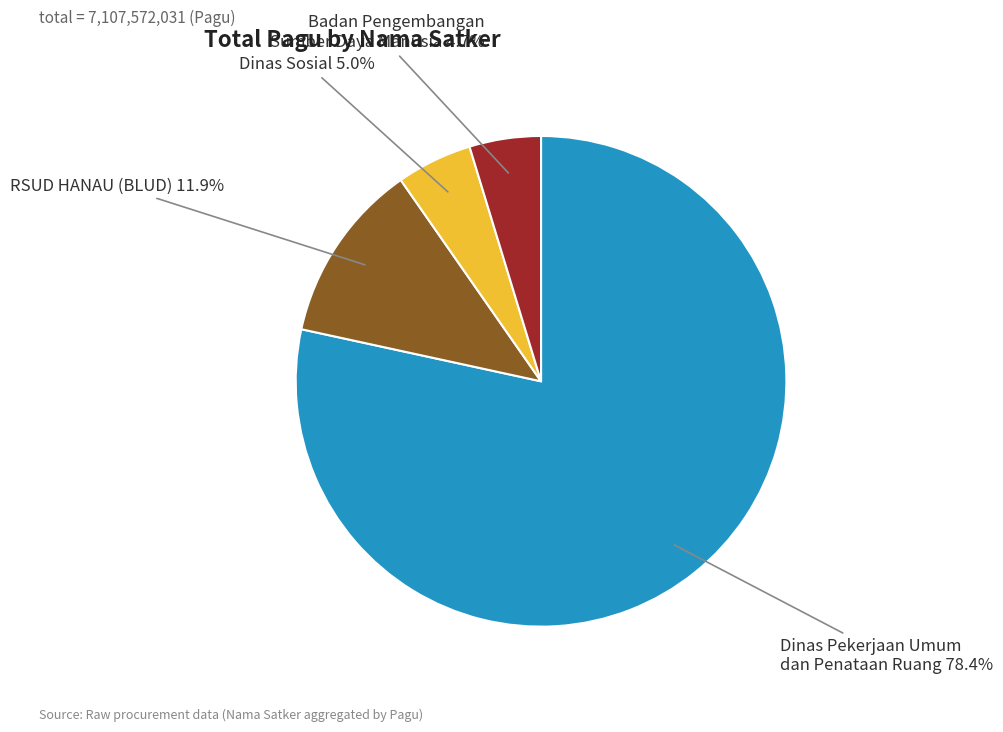

Which slice represents more than half of the pie?

Dinas Pekerjaan Umum dan Penataan Ruang